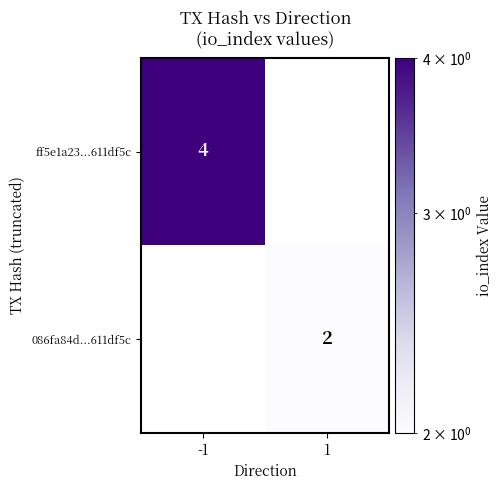

The ff5e1a23...611df5c series shows 6 at -1. True or false?

False